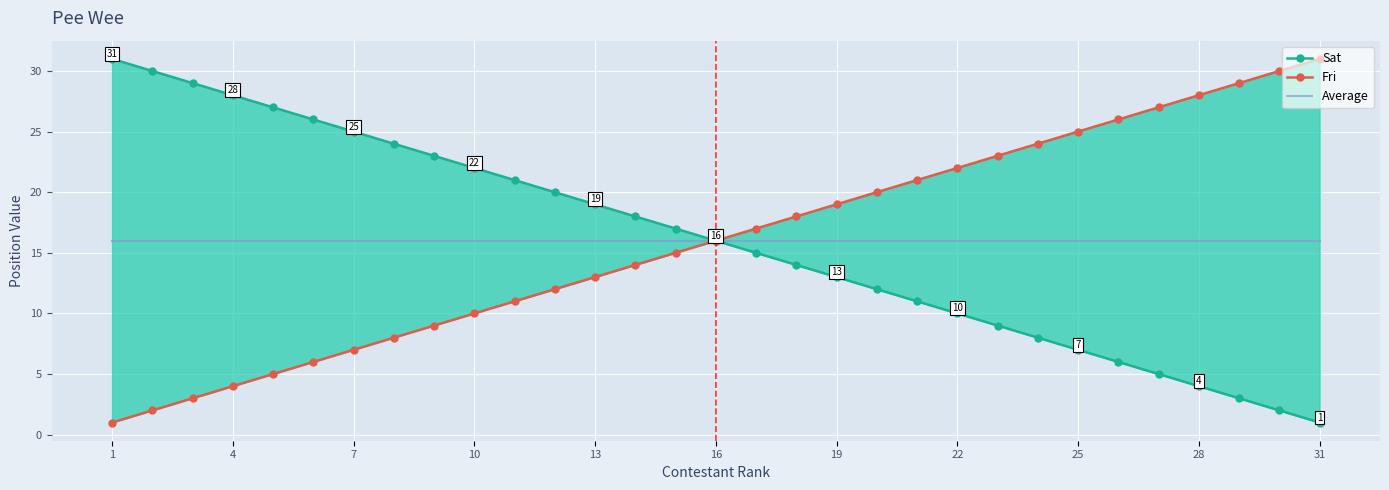

Read the Sat value at 17, to the nearest 10.

10